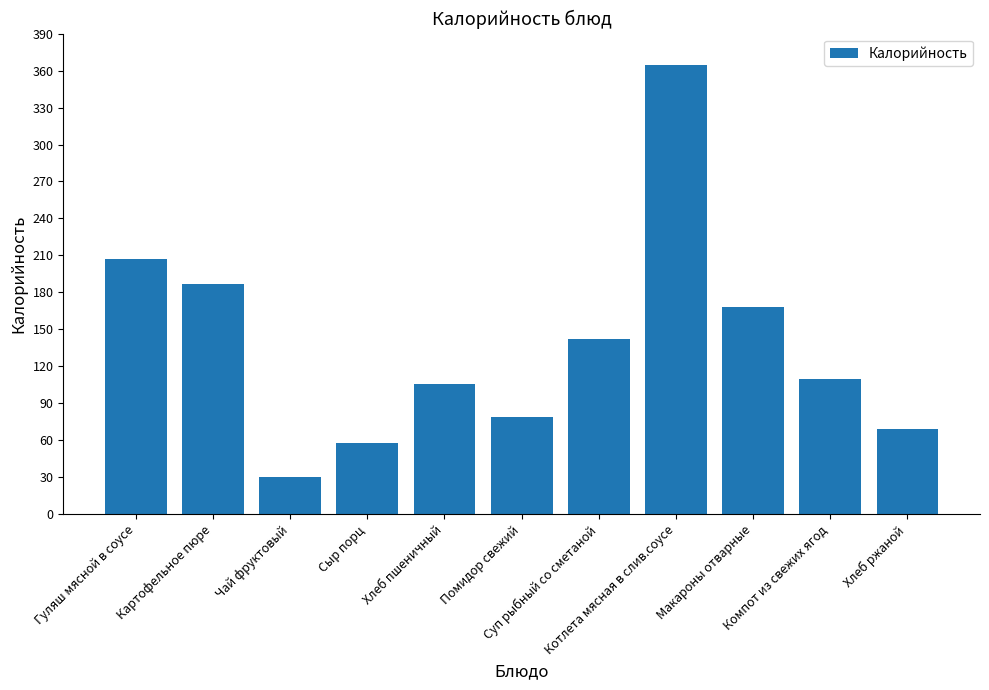

List the labels in order of value, smallest first.

Чай фруктовый, Сыр порц, Хлеб ржаной, Помидор свежий, Хлеб пшеничный, Компот из свежих ягод, Суп рыбный со сметаной, Макароны отварные, Картофельное пюре, Гуляш мясной в соусе, Котлета мясная в слив.соусе